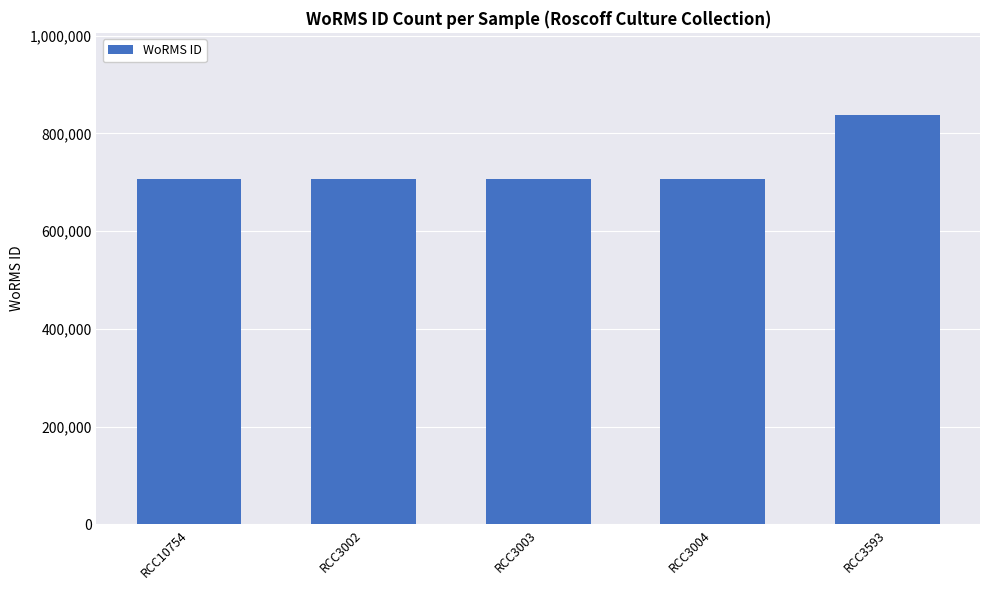

Count the number of categories in the chart.

5